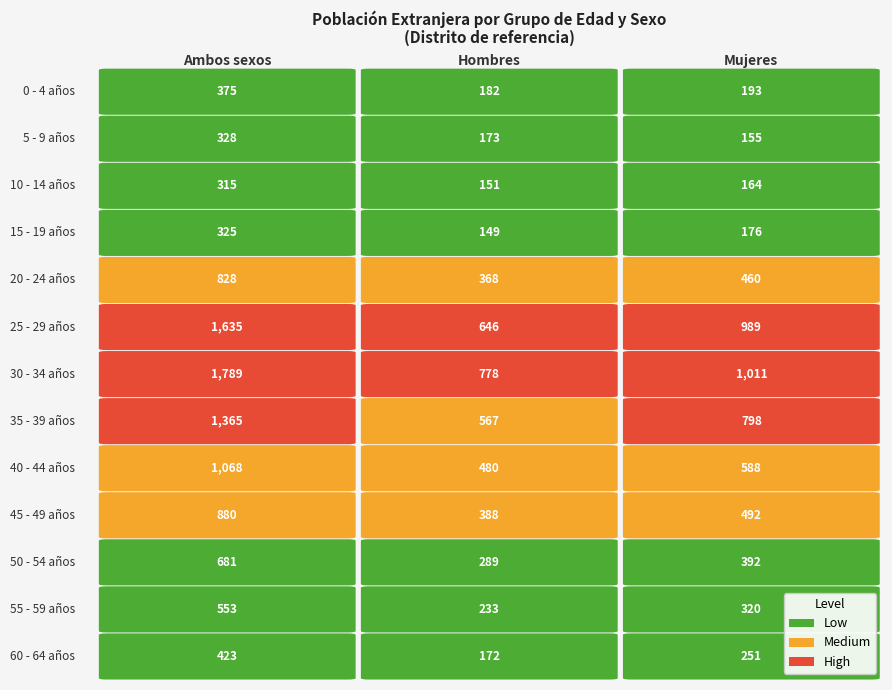

The value of 40 - 44 años at 0 is 1068. True or false?

True